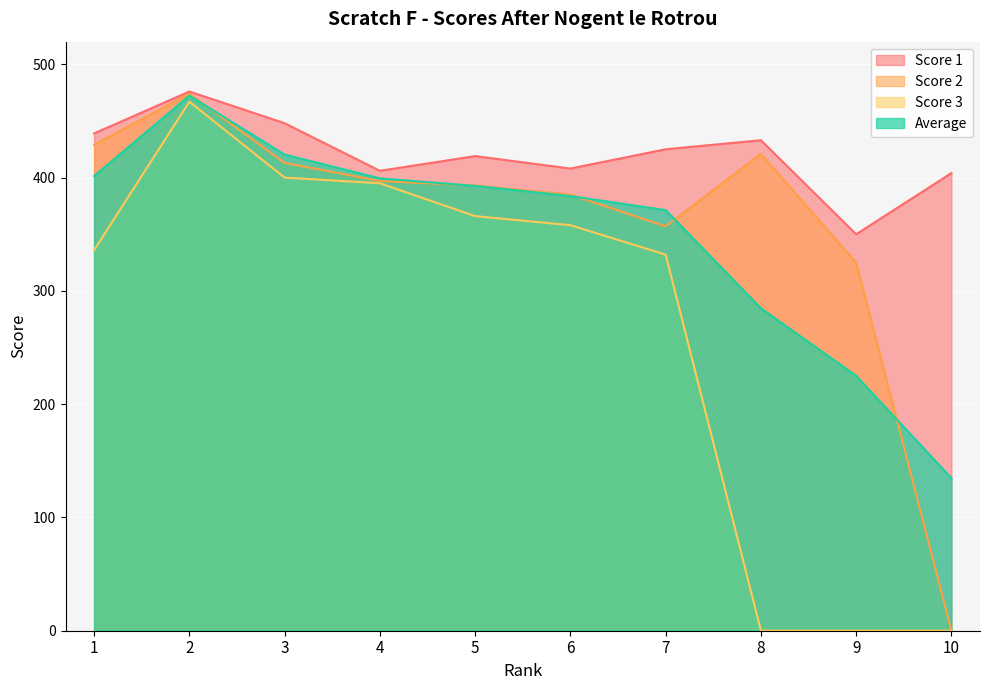

What is the difference between the second highest and second lowest values in the Score 2 series?

104.0